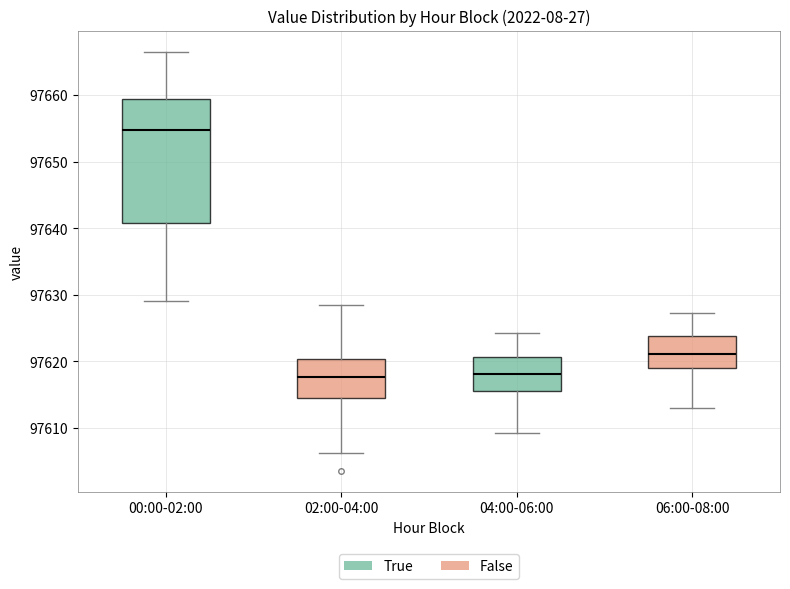

Reading left to right, transcribe this box plot: for each box, give where its median line is, the range the box spans, and where its two whiskers end, as read against the y-axis. The values are not printed on the chart, so give them approximately, as read against the axis.

00:00-02:00: median 97655, box 97641 to 97659, whiskers 97629 to 97667
02:00-04:00: median 97618, box 97614 to 97620, whiskers 97606 to 97629
04:00-06:00: median 97618, box 97616 to 97621, whiskers 97609 to 97624
06:00-08:00: median 97621, box 97619 to 97624, whiskers 97613 to 97627